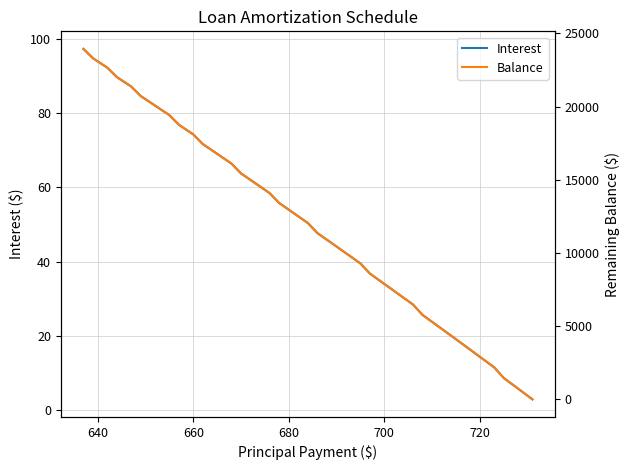

The value of Interest at 660 is 106.2. True or false?

False